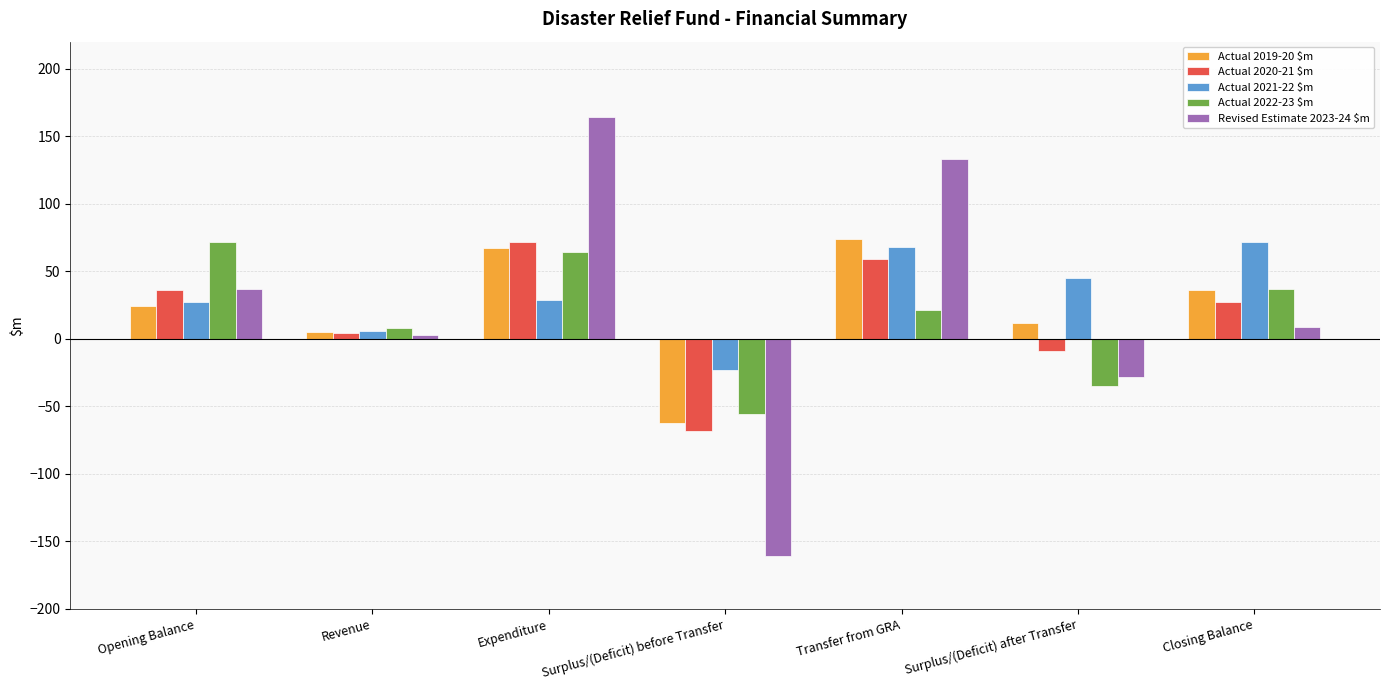

Which category has the highest value across all series?

Expenditure